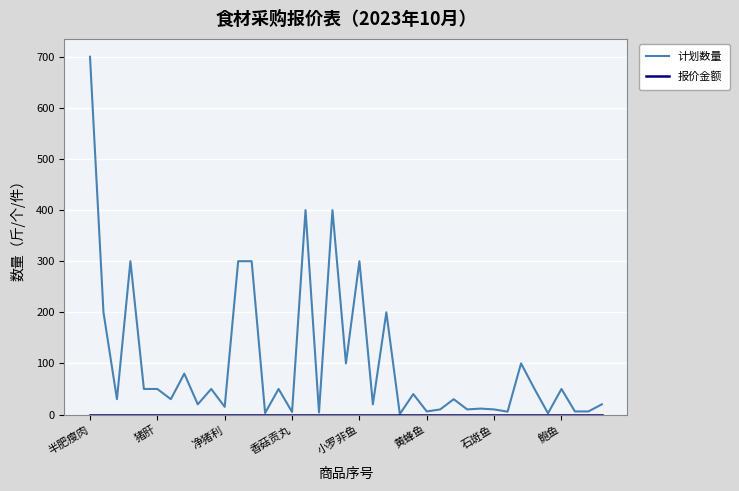

Which series has the largest total across all categories?

计划数量